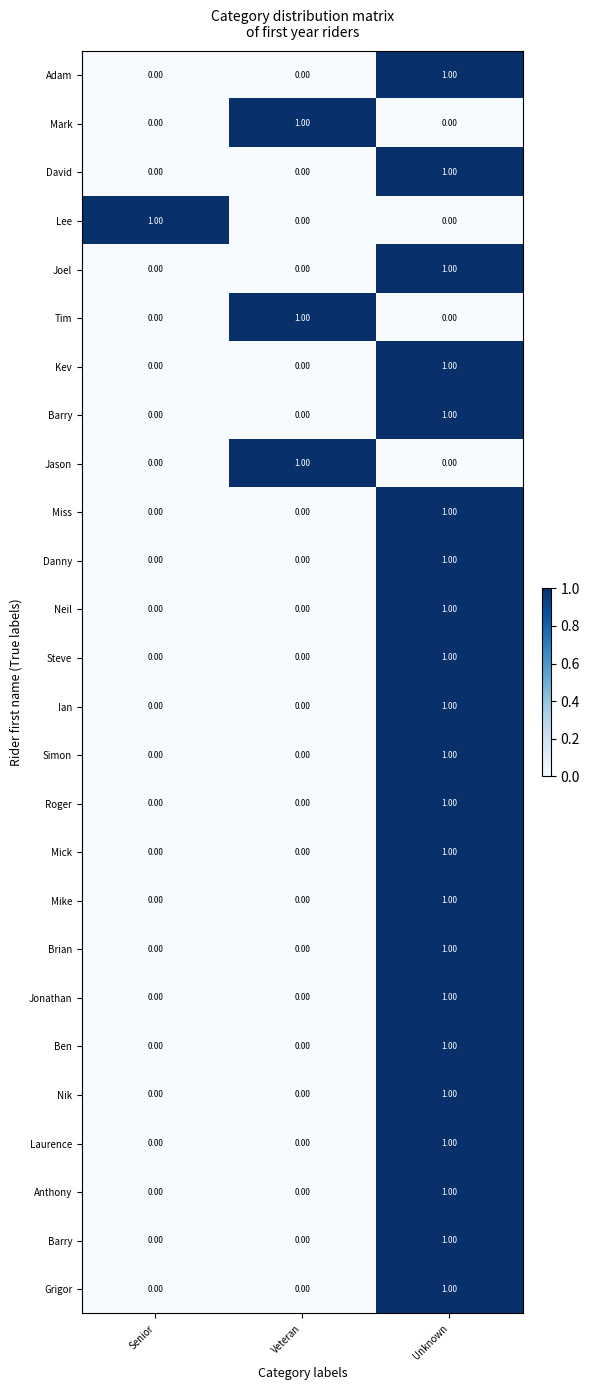

What is the total value across all series at Senior?

1